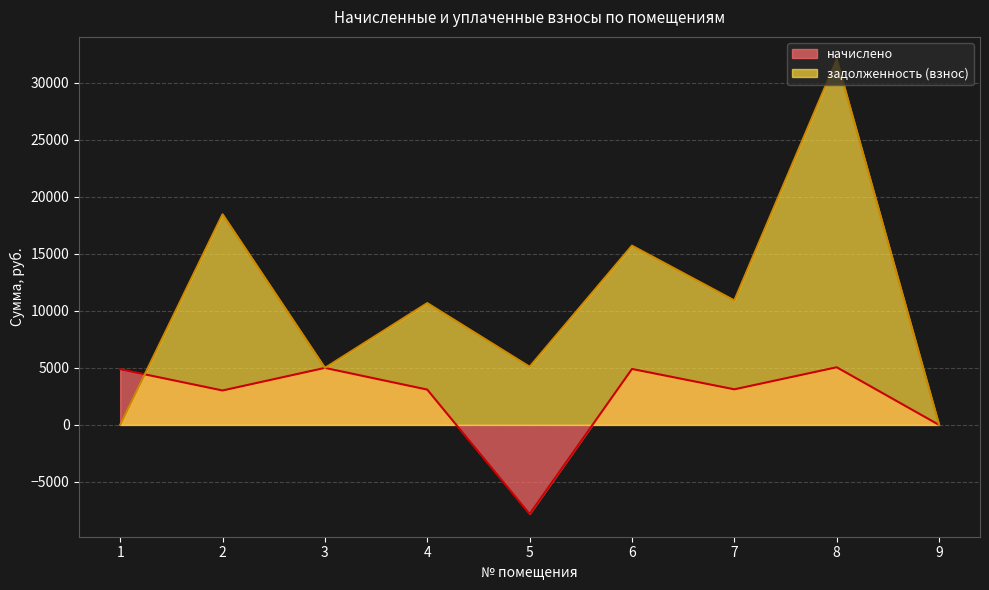

What is the average value of the задолженность (взнос) series?

10879.3